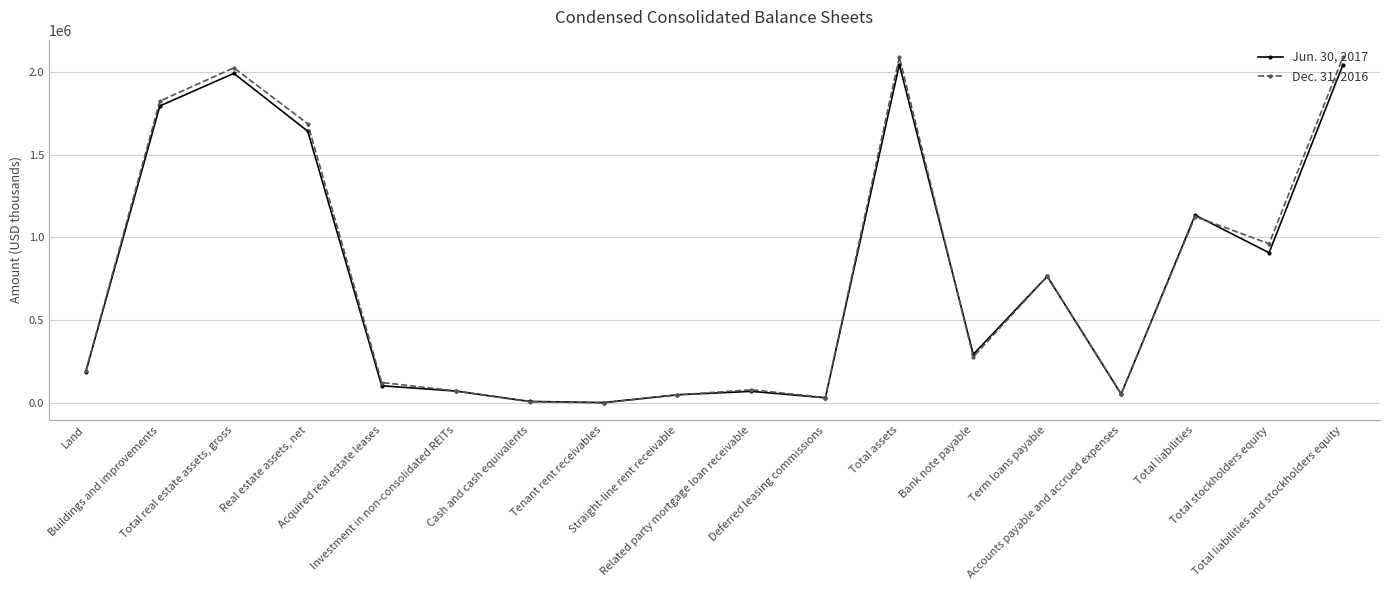

How many interior local peaks does the Jun. 30, 2017 series have?

5